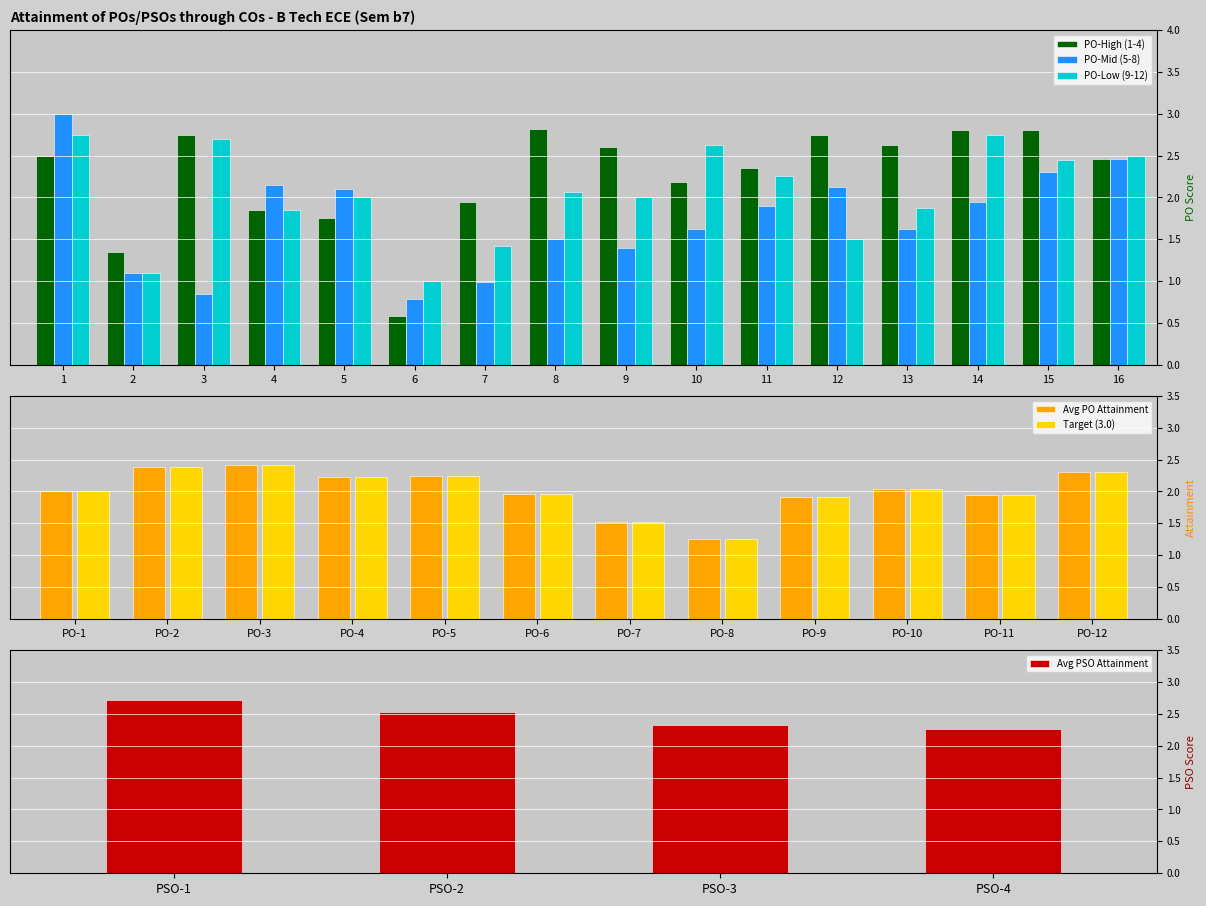

The chart shows a value of 1.5 at PO-7. True or false?

True